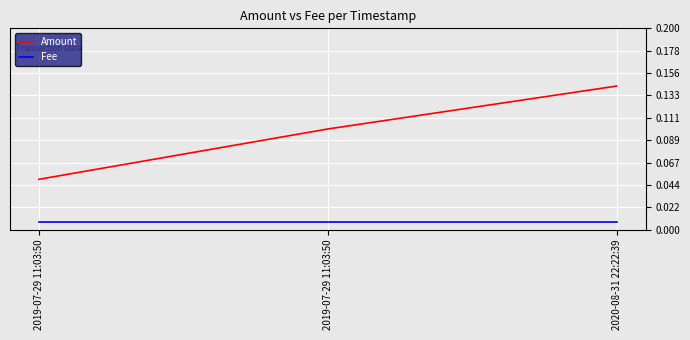

How many Amount values are between 0 and 1?

3